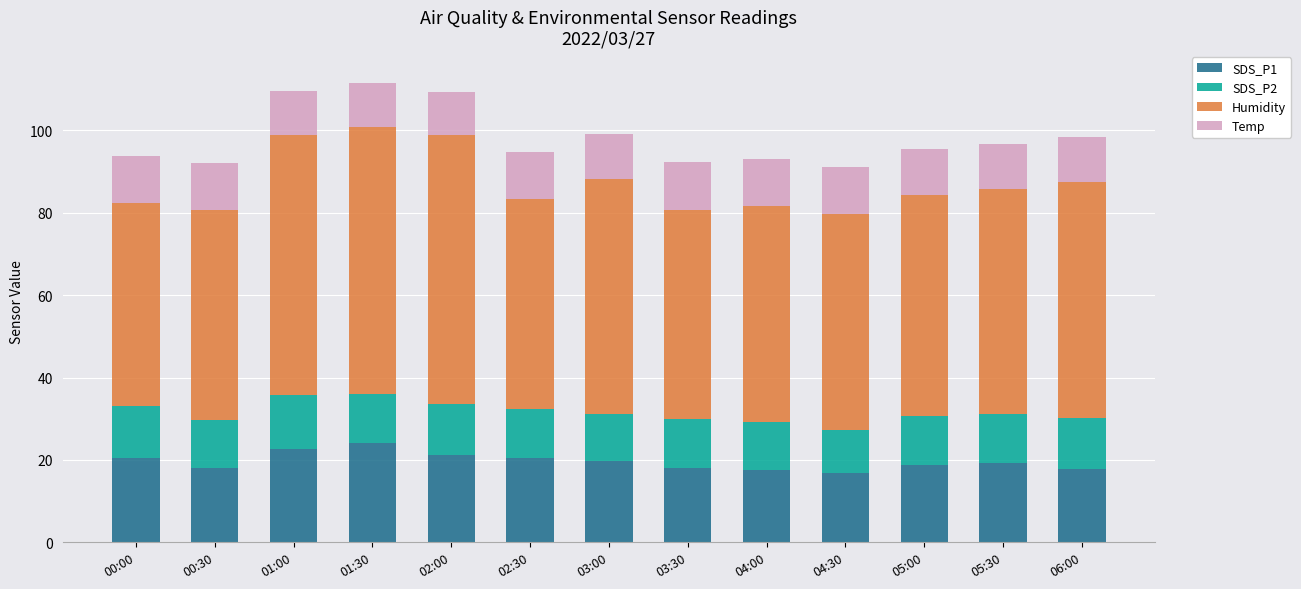

The SDS_P1 series shows 26.8 at 00:00. True or false?

False